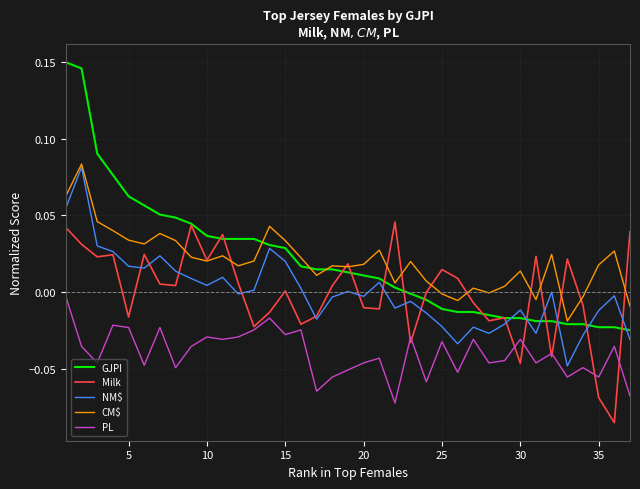

True or false: PL and CM$ cross at least once.

False